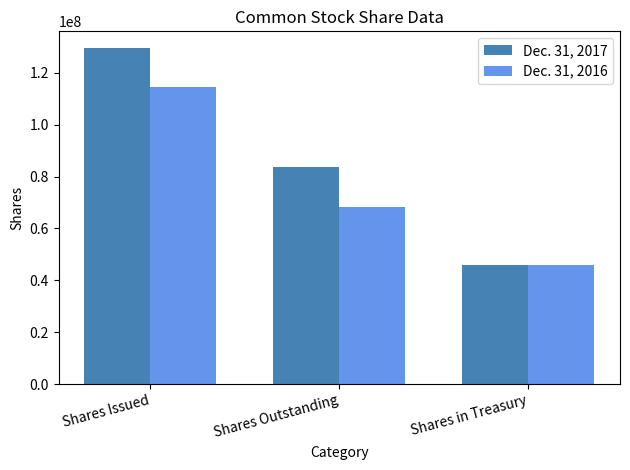

What is the greatest value displayed?

129558000